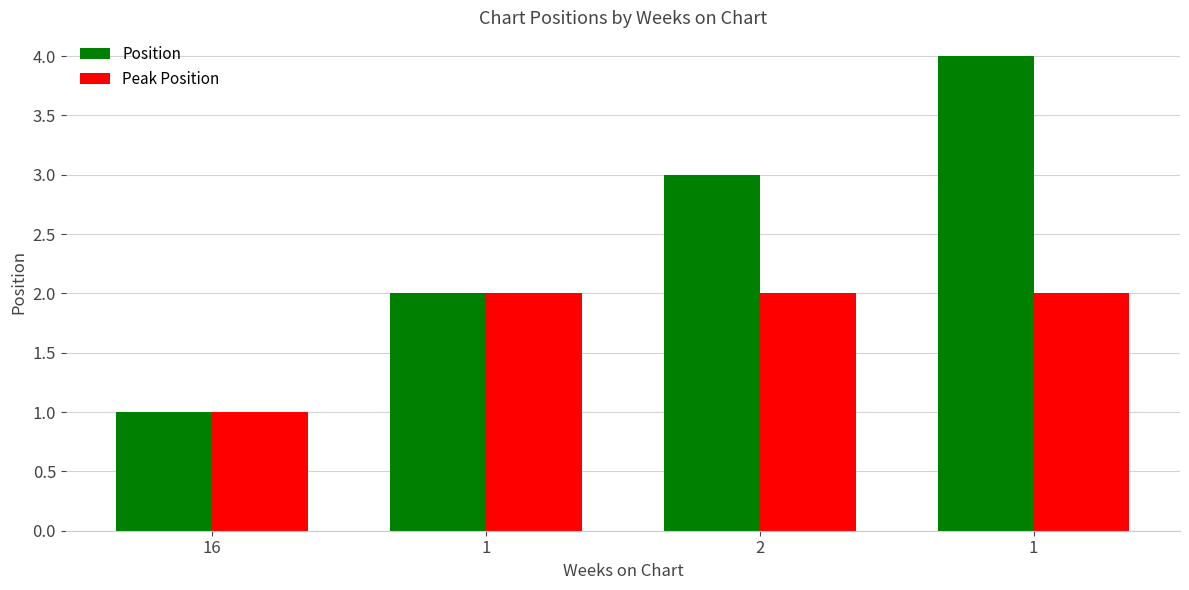

Is it true that Position equals 6 at 1?

False